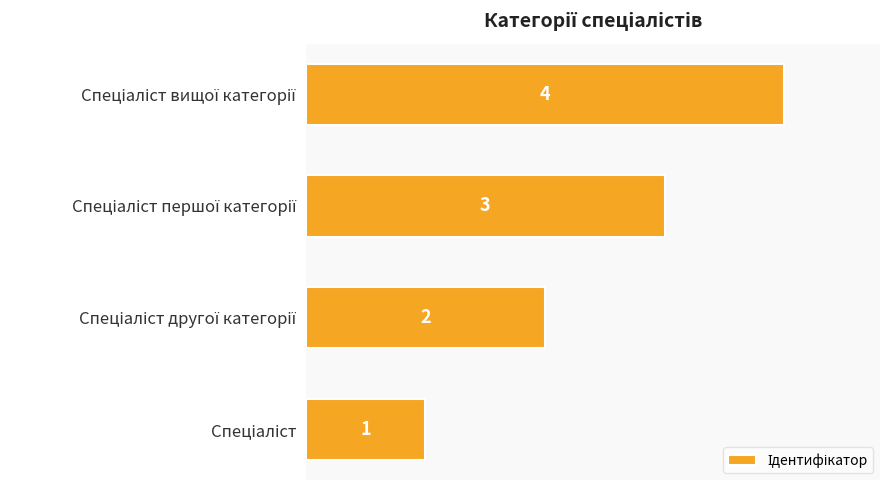

What is the sum of all values?

10